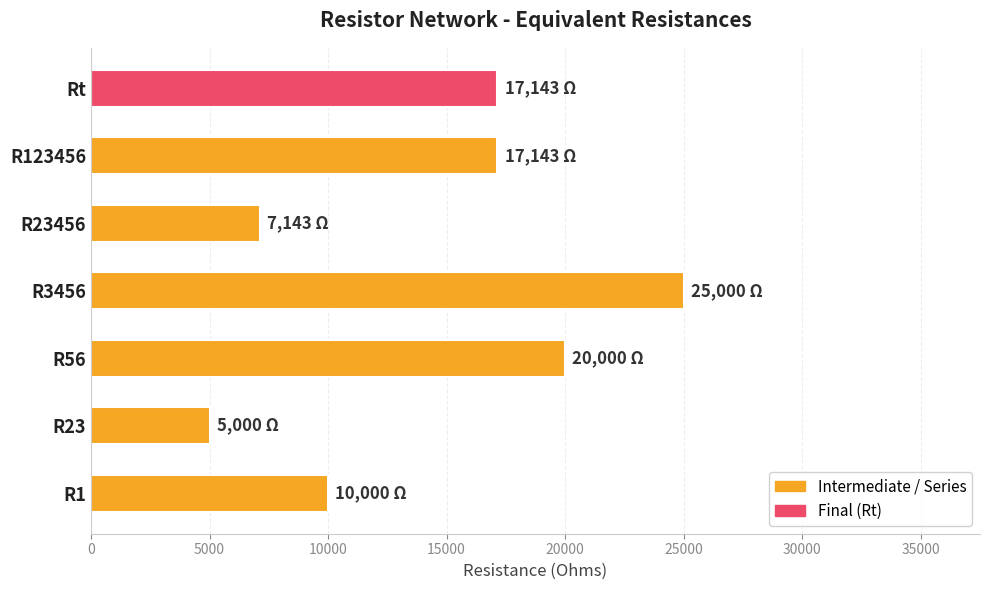

What is the minimum value shown in the chart?

5000.0